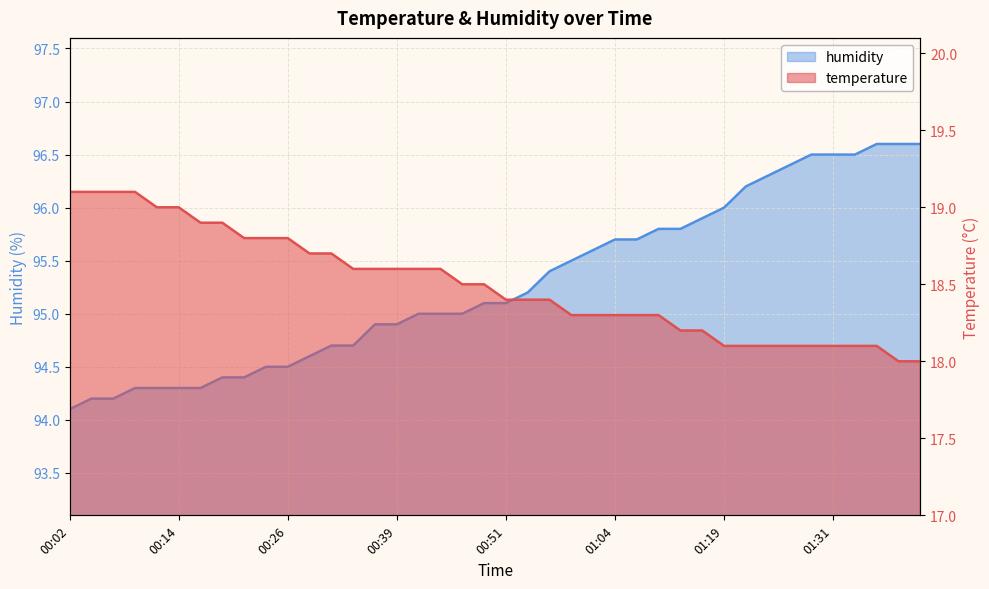

At which category is the sum across all series the highest?

01:37